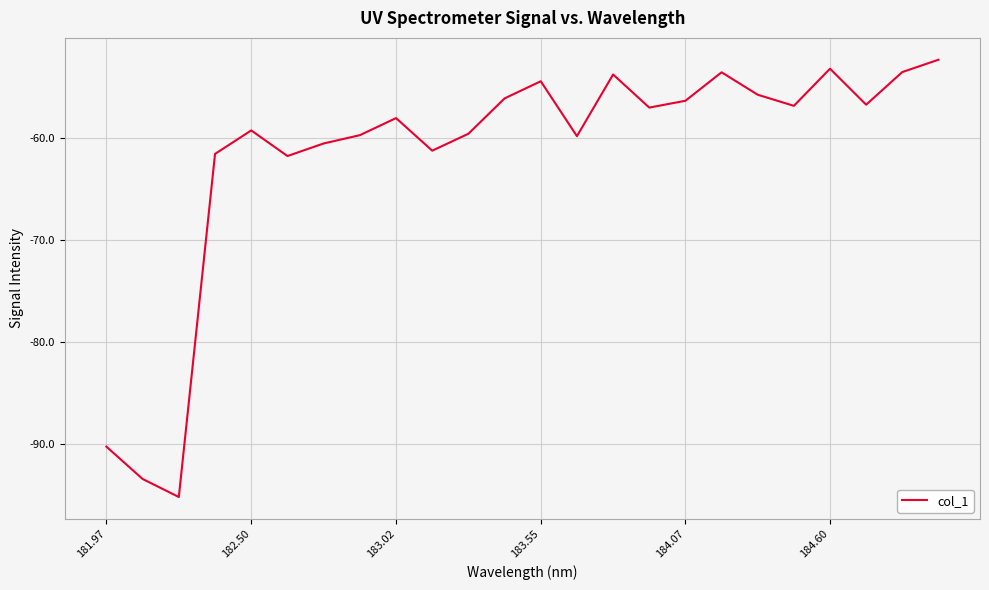

What is the difference between the maximum and minimum values?

42.9